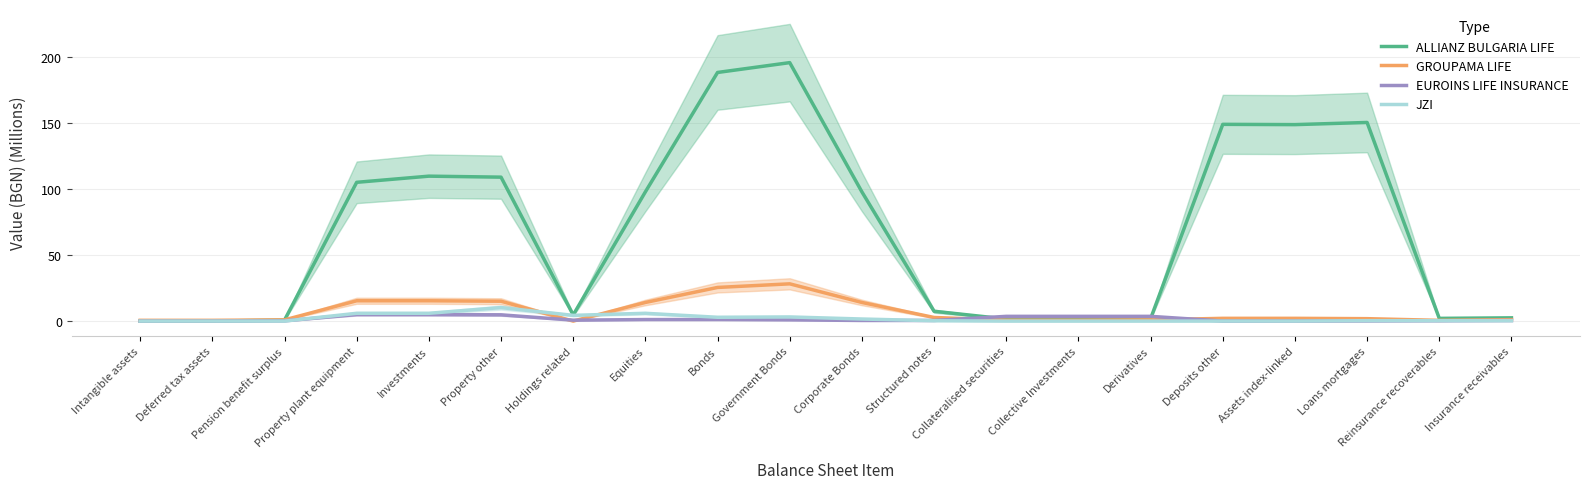

How many lines are shown in the chart?

4